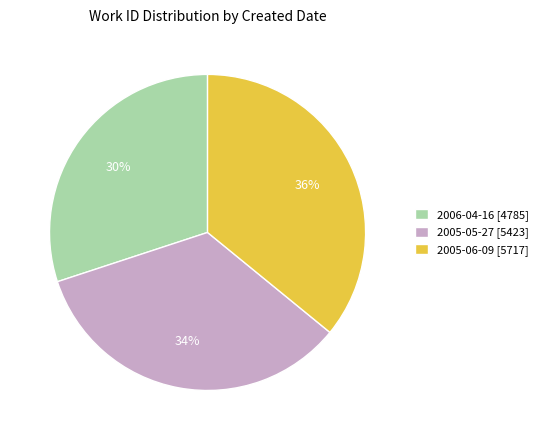

What is the largest slice in the pie chart?

2005-06-09